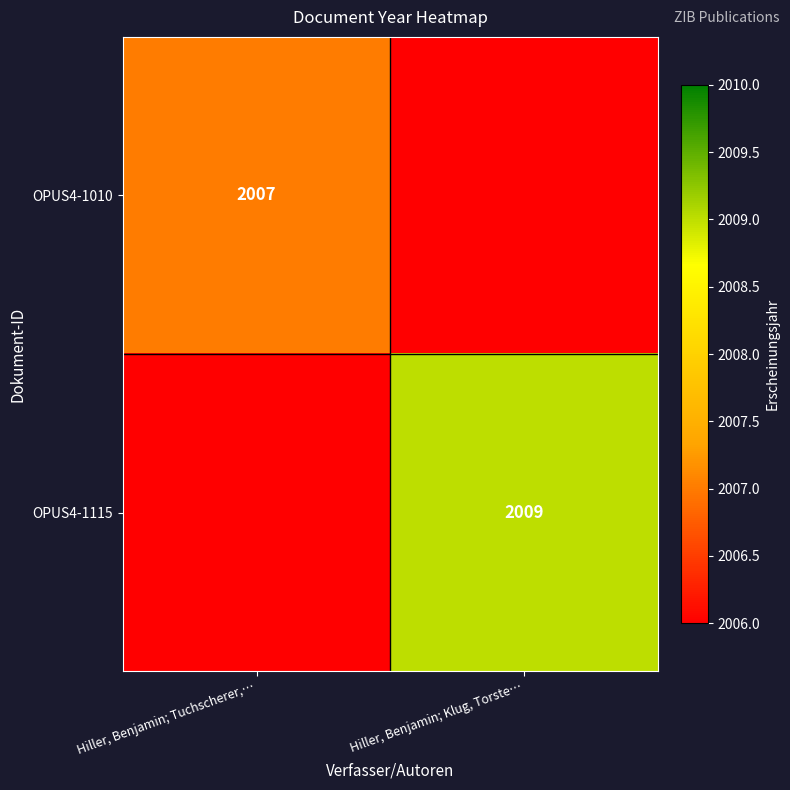

Between Hiller, Benjamin; Tuchscherer,… and Hiller, Benjamin; Klug, Torste…, which is larger?

Hiller, Benjamin; Klug, Torste…